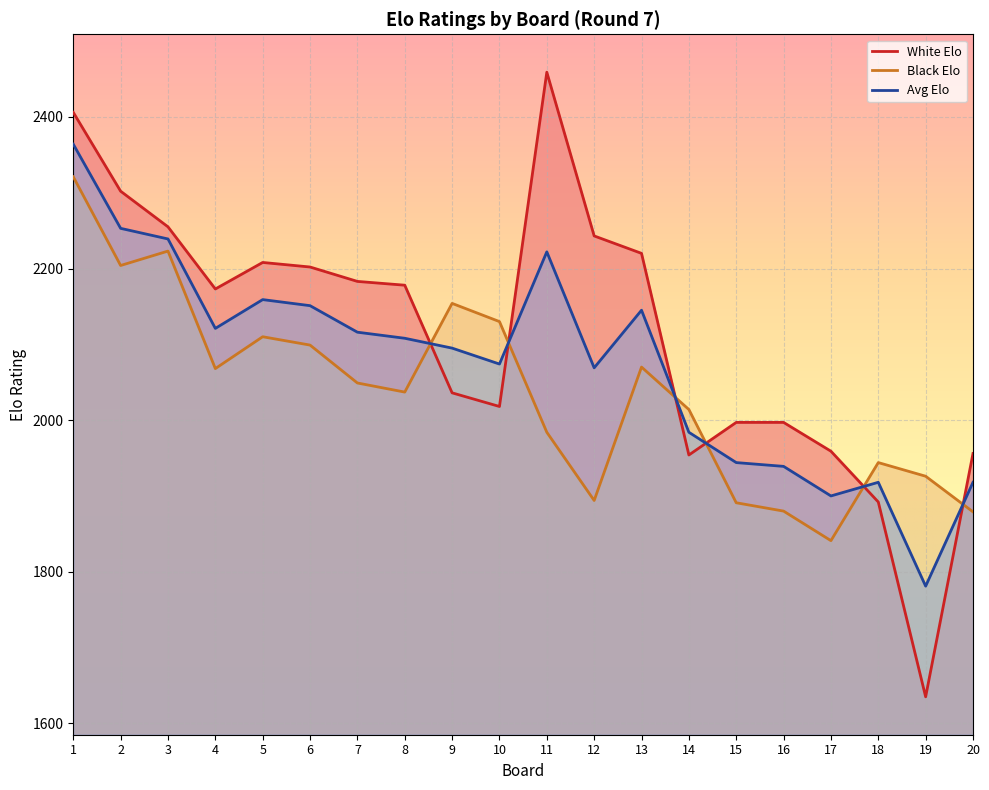

What is the sum of all Avg Elo values?

41500